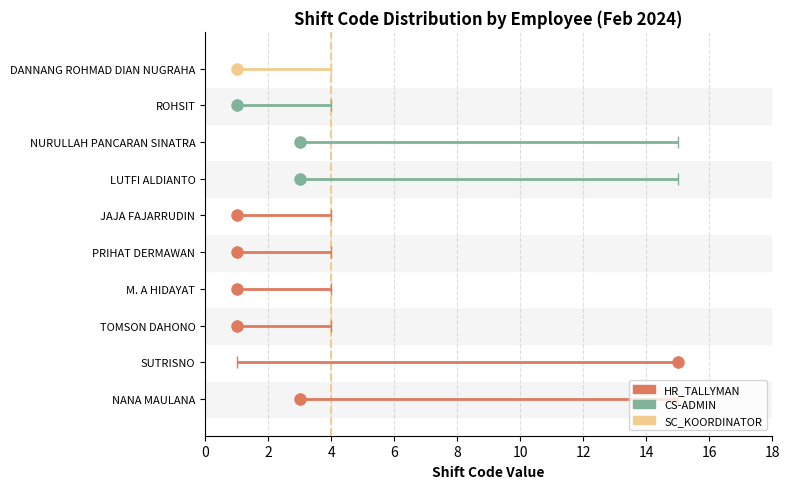

What is the sum of the CS-ADMIN values at JAJA FAJARRUDIN and SUTRISNO?

16